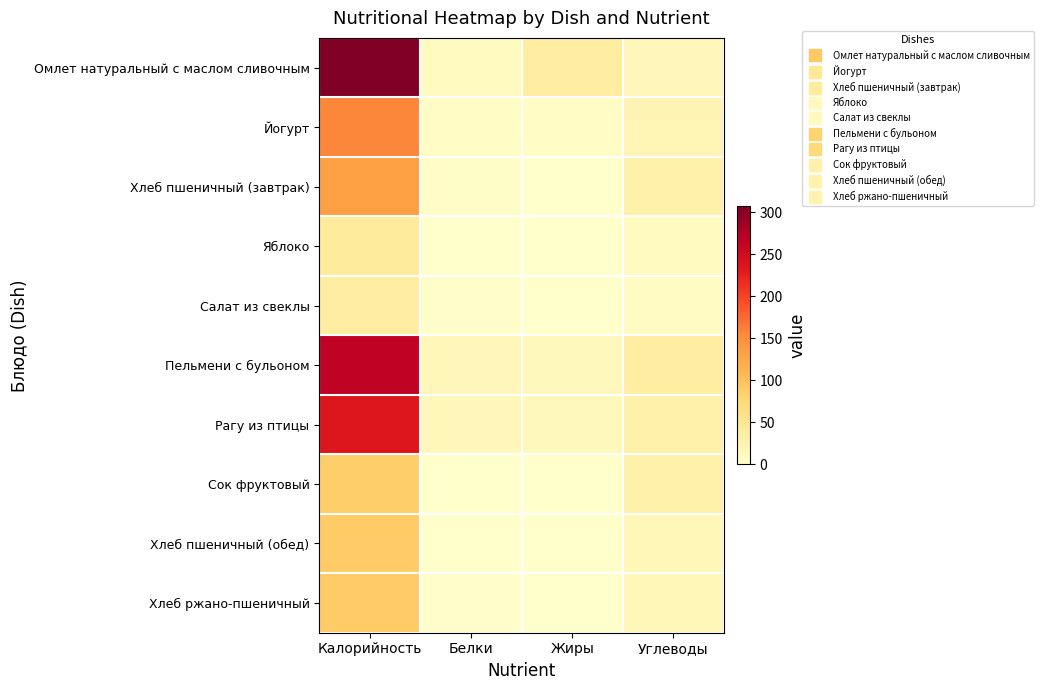

Reading right to left, transcribe all the data shown in this chart.

Омлет натуральный с маслом сливочным: Углеводы=15.8	Жиры=36.0	Белки=10.7	Калорийность=307.0
Йогурт: Углеводы=21.6	Жиры=5.0	Белки=5.4	Калорийность=158.0
Хлеб пшеничный (завтрак): Углеводы=29.5	Жиры=0.5	Белки=4.6	Калорийность=133.2
Яблоко: Углеводы=10.0	Жиры=0.4	Белки=0.4	Калорийность=43.0
Салат из свеклы: Углеводы=8.1	Жиры=0.2	Белки=1.4	Калорийность=37.4
Пельмени с бульоном: Углеводы=36.6	Жиры=14.3	Белки=15.7	Калорийность=264.0
Рагу из птицы: Углеводы=28.9	Жиры=14.7	Белки=15.7	Калорийность=236.0
Сок фруктовый: Углеводы=28.8	Жиры=0.1	Белки=0.1	Калорийность=86.4
Хлеб пшеничный (обед): Углеводы=17.0	Жиры=0.0	Белки=1.0	Калорийность=91.0
Хлеб ржано-пшеничный: Углеводы=17.1	Жиры=0.2	Белки=1.3	Калорийность=90.5